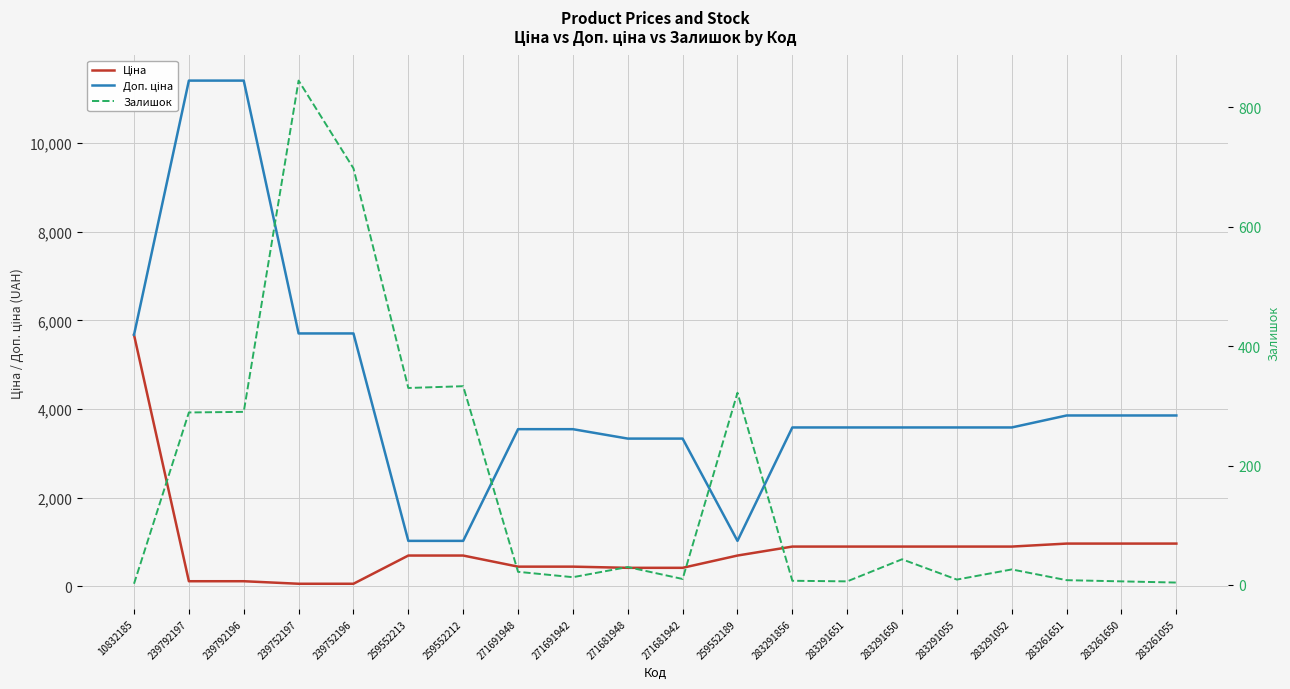

Is this an area chart (filled region under the line)?

No